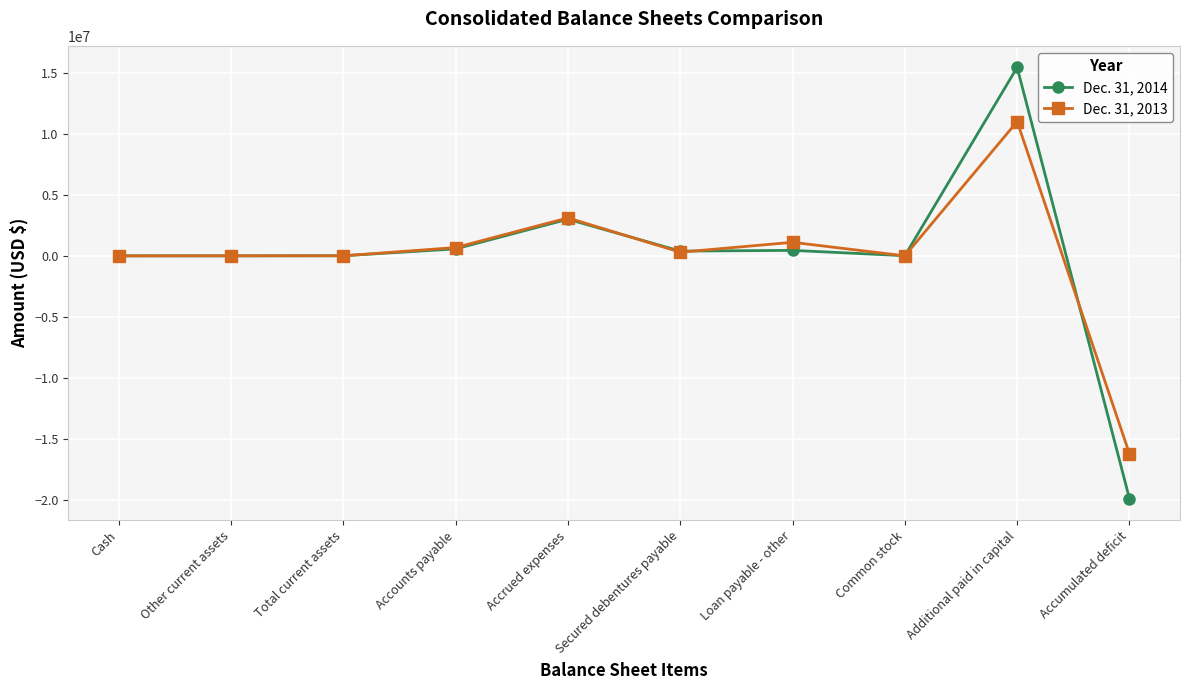

True or false: Dec. 31, 2013 has more than 0 points higher than both neighbors.

True